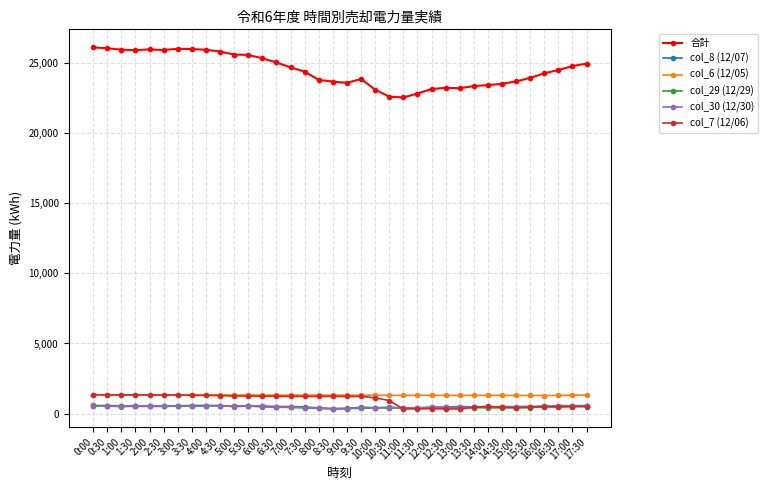

Which series has the widest spread of values?

合計